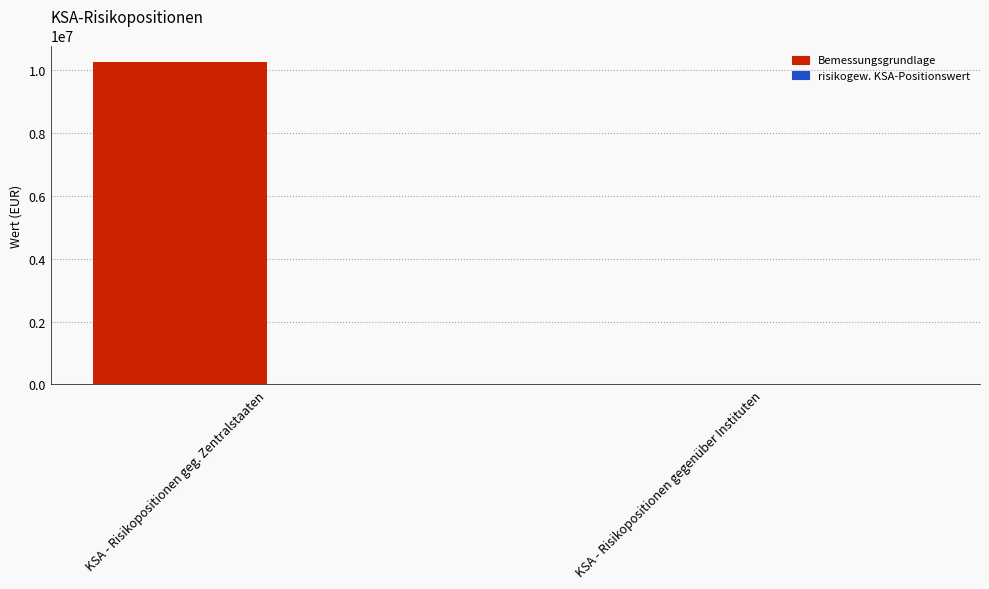

Which series has the largest total across all categories?

Bemessungsgrundlage